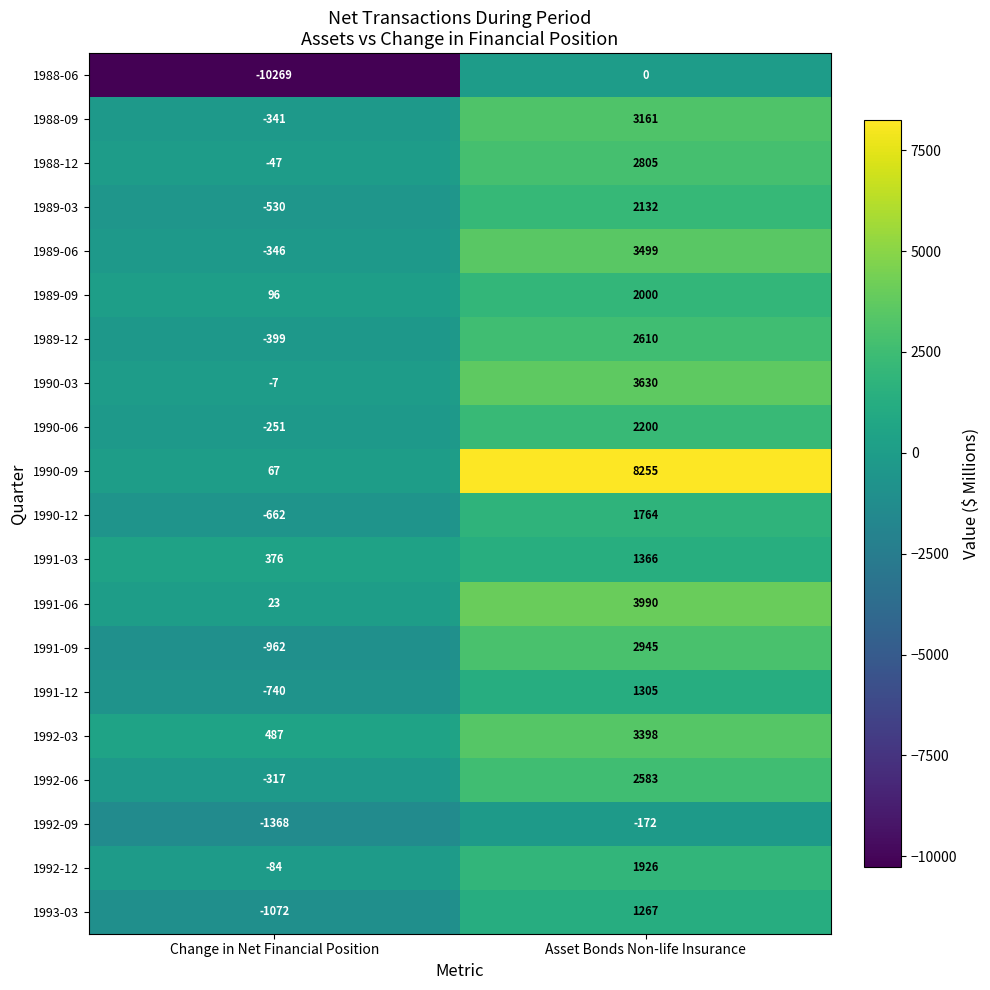

Which series has the largest range (max minus min)?

1988-06